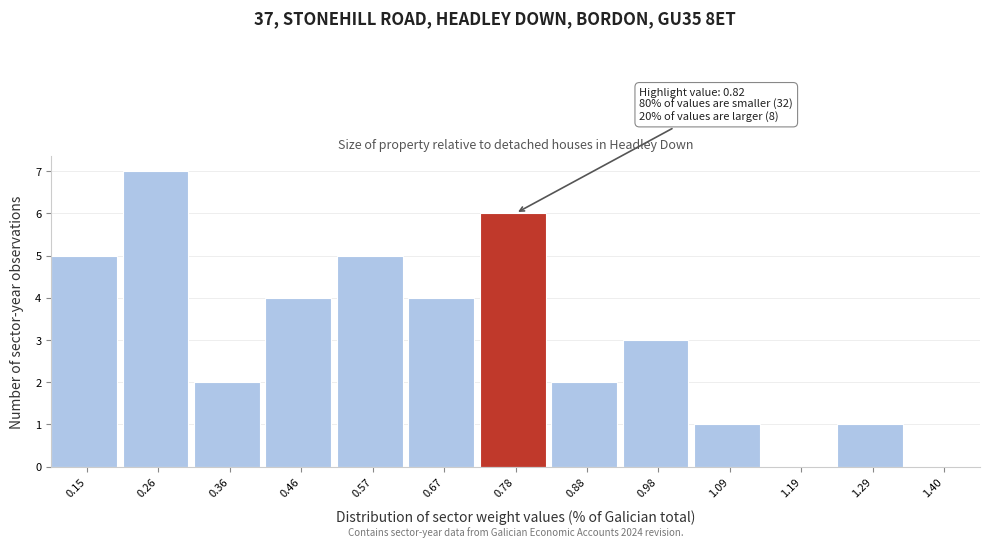

Which range on the x-axis has the tallest bar?

0.20 to 0.30